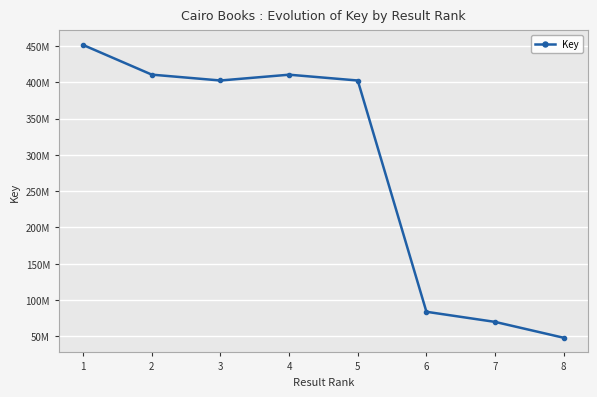

Does the chart have visible grid lines?

Yes